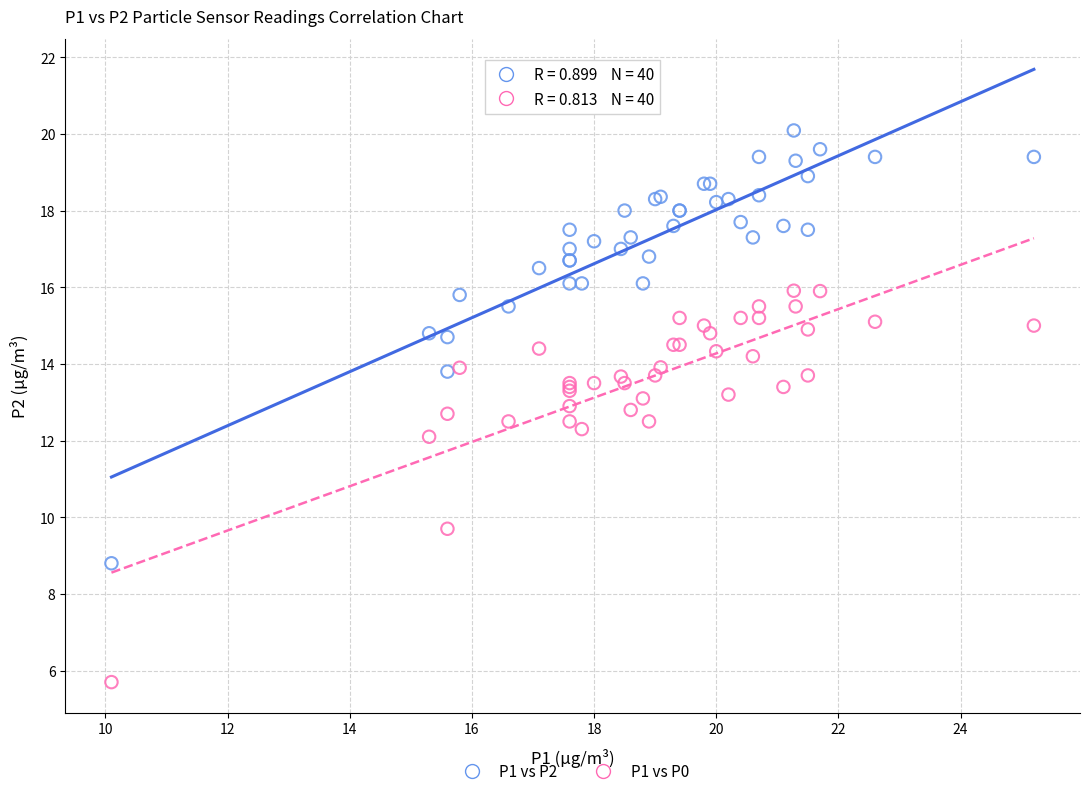

Which series contains the highest Y value?

P1 vs P2